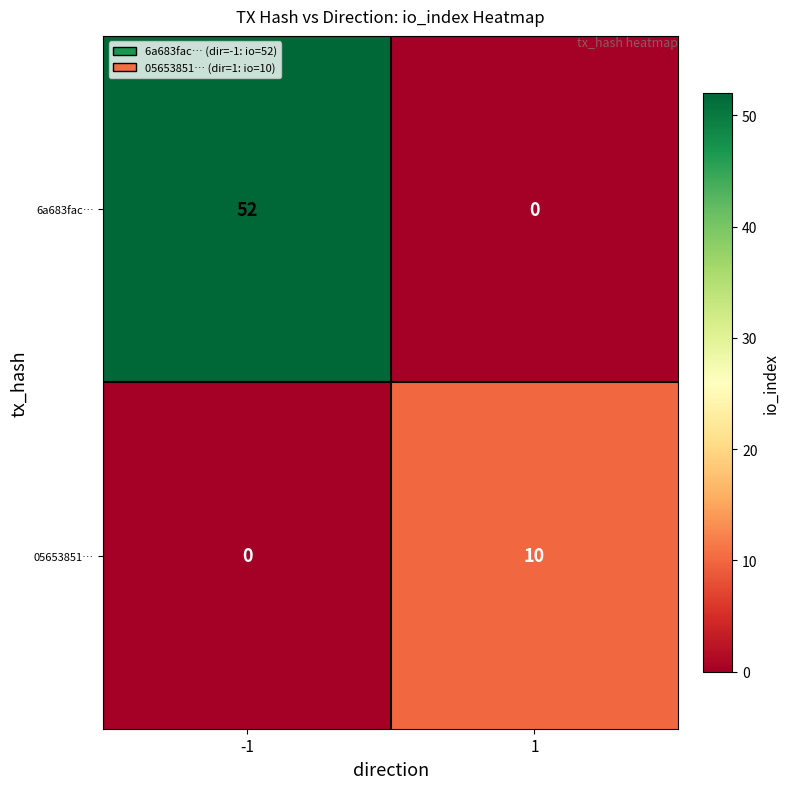

True or false: 05653851… has a value of 10 at 1.

True